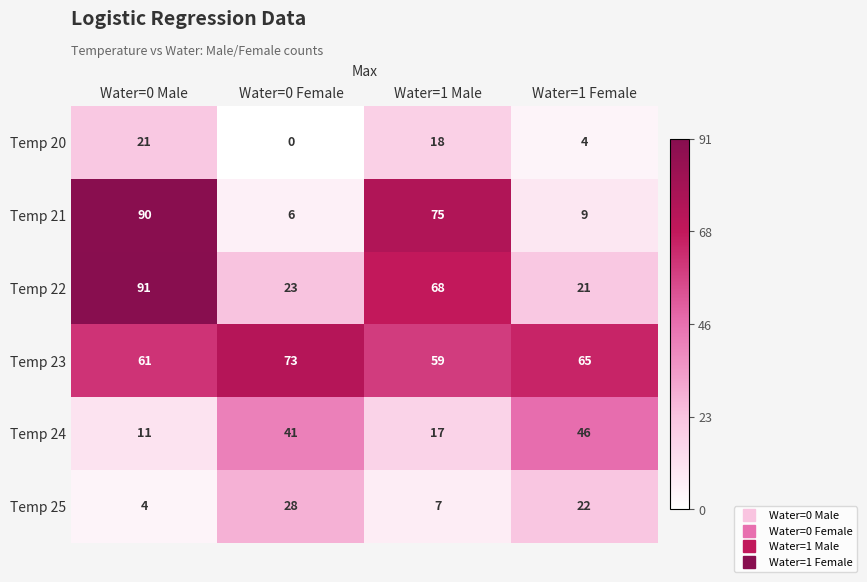

At which category is the sum across all series the highest?

Water=0 Male